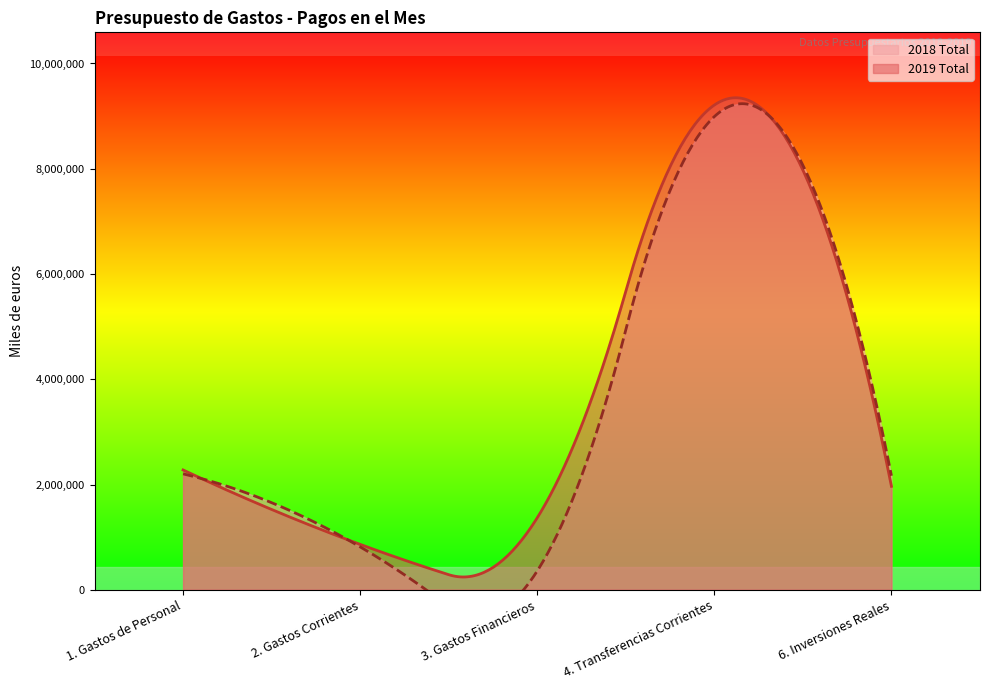

How many interior local valleys does the 2019 Total series have?

1